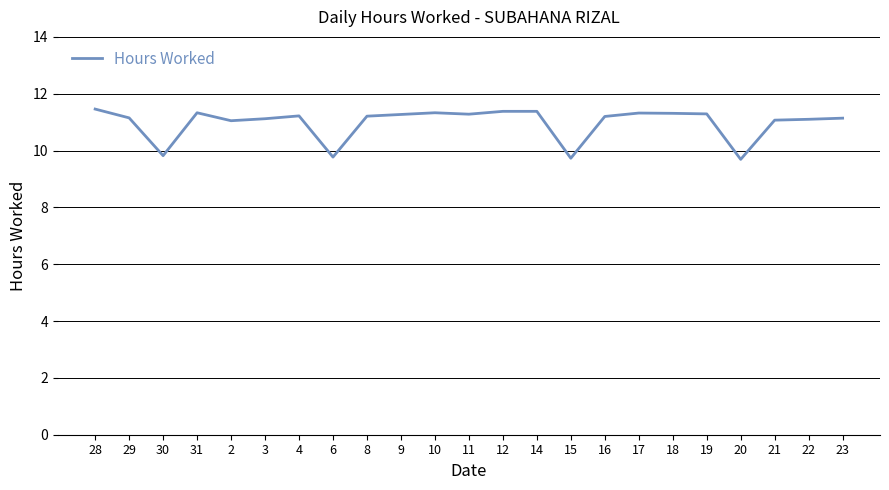

What position from the right is 21?

3